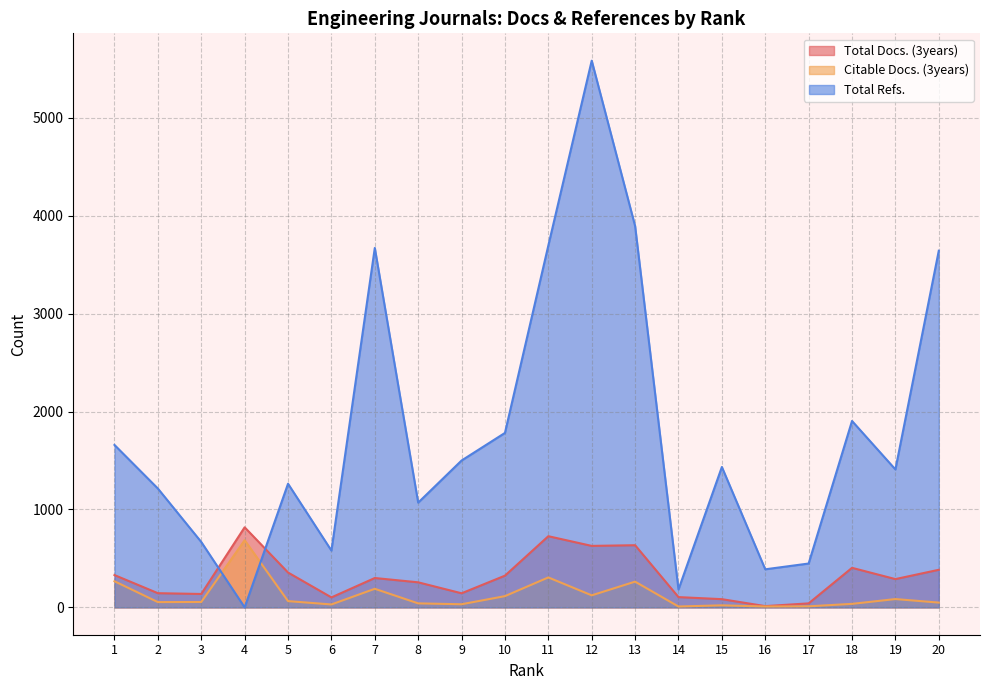

What is the average value of the Total Docs. (3years) series?

311